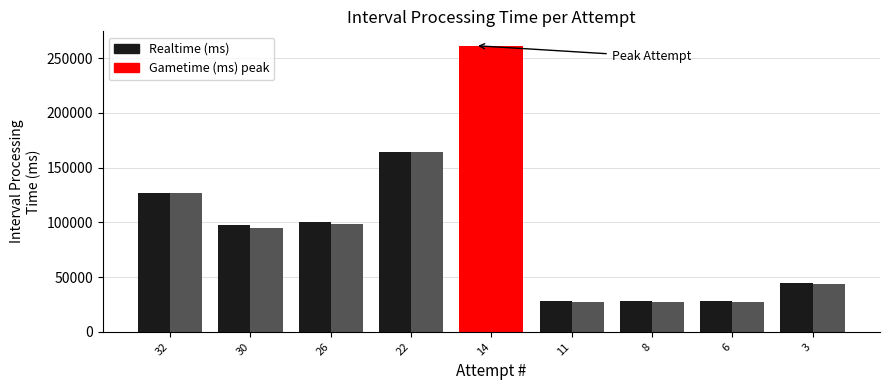

Is it true that Gametime (ms) equals 16965 at 8?

False